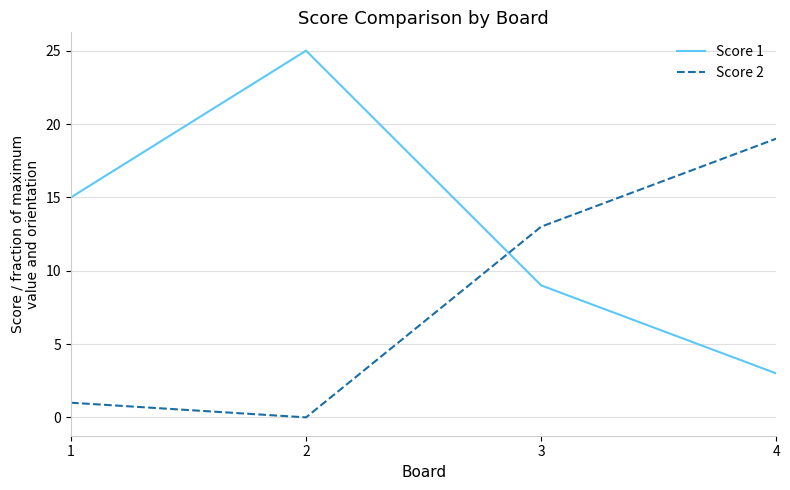

True or false: Score 1 has more than 1 interior local peaks.

False